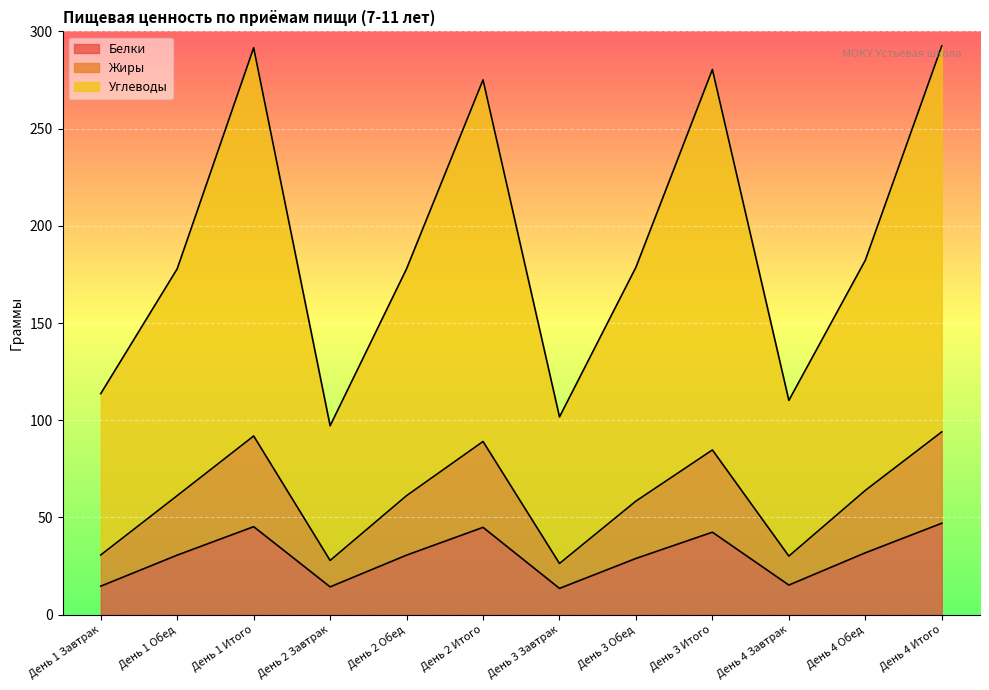

At which category does the chart reach its peak across all series?

День 4 Итого